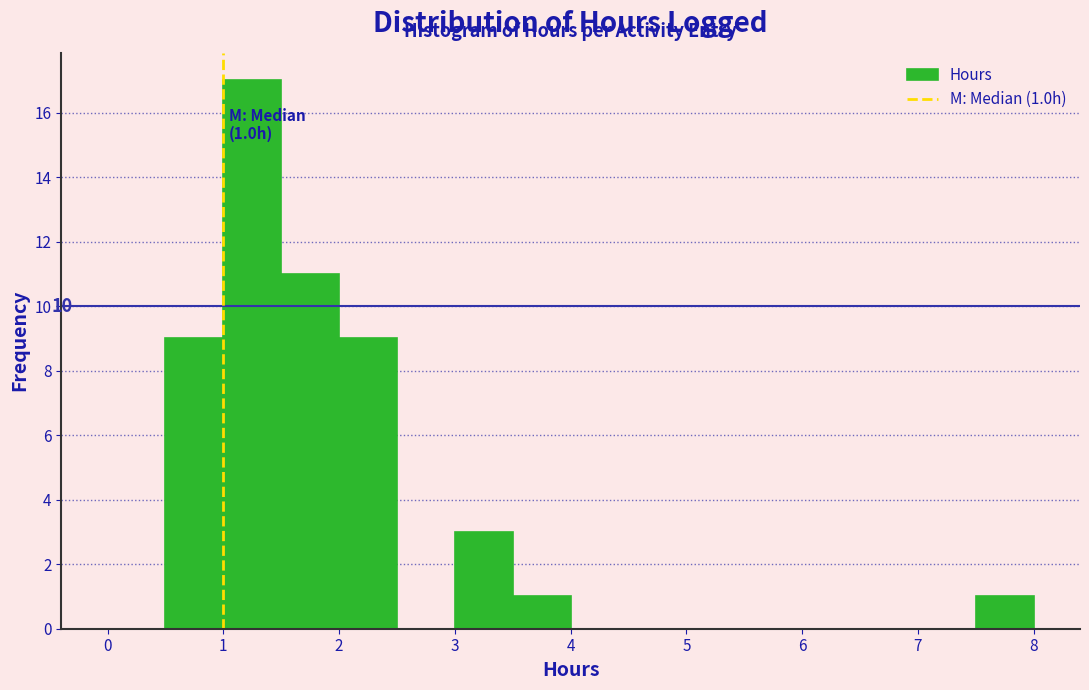

Over which range of the x-axis is the bar tallest?

1.0 to 1.5